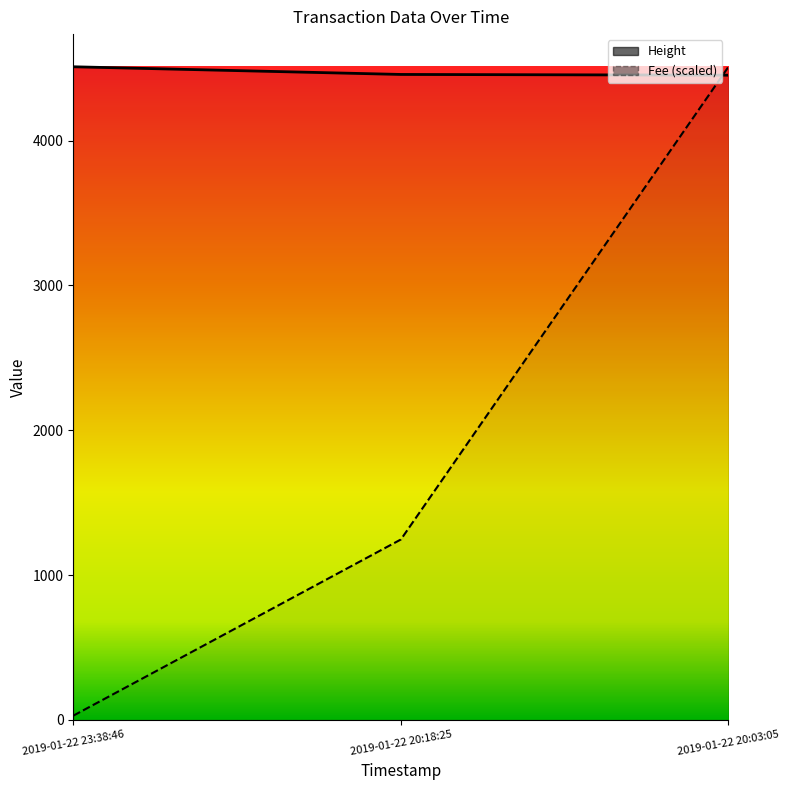

Reading left to right, extract all data points from this chart.

Fee: 2019-01-22 23:38:46=29.7	2019-01-22 20:18:25=1245.9	2019-01-22 20:03:05=4509.0
Height: 2019-01-22 23:38:46=4509.0	2019-01-22 20:18:25=4456.0	2019-01-22 20:03:05=4451.0